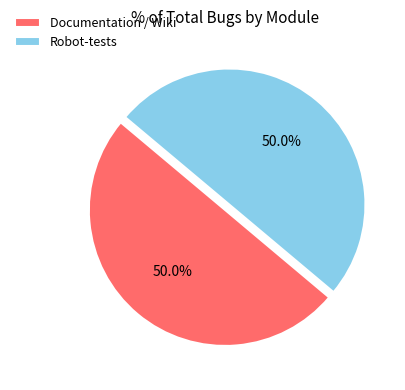

What percentage do Documentation / Wiki and Robot-tests together represent?

100.0%